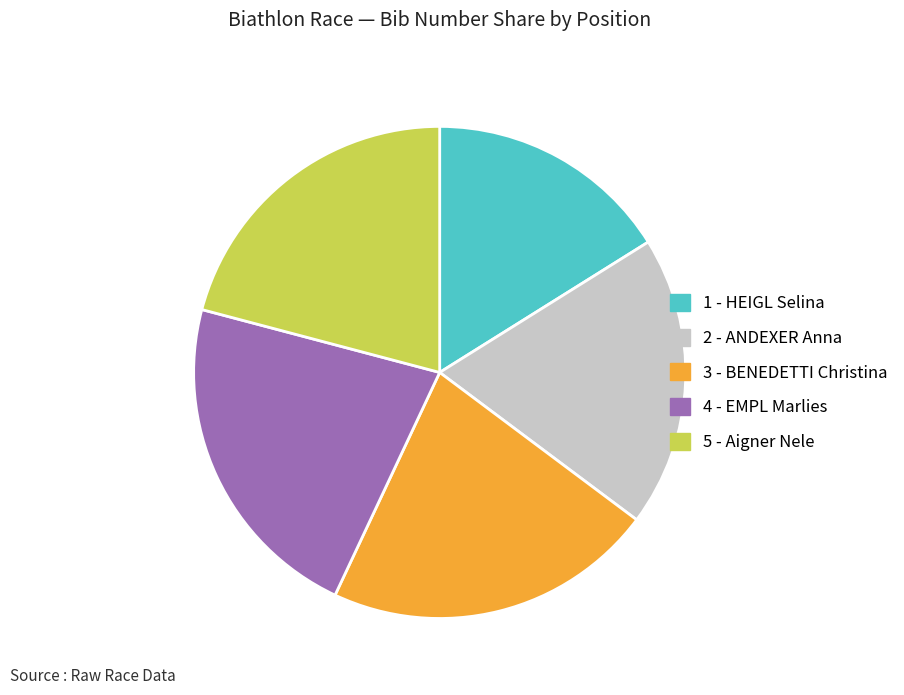

What is the smallest slice in the pie chart?

1 - HEIGL Selina